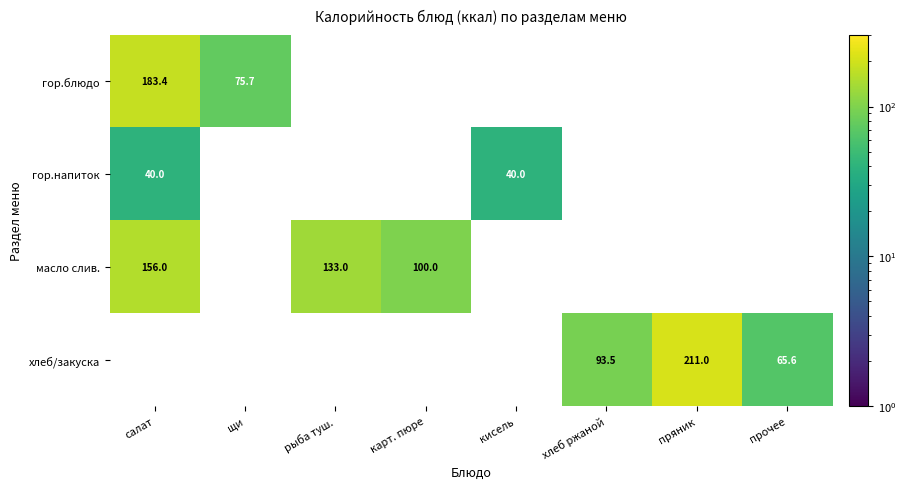

How many categories are shown in the chart?

8